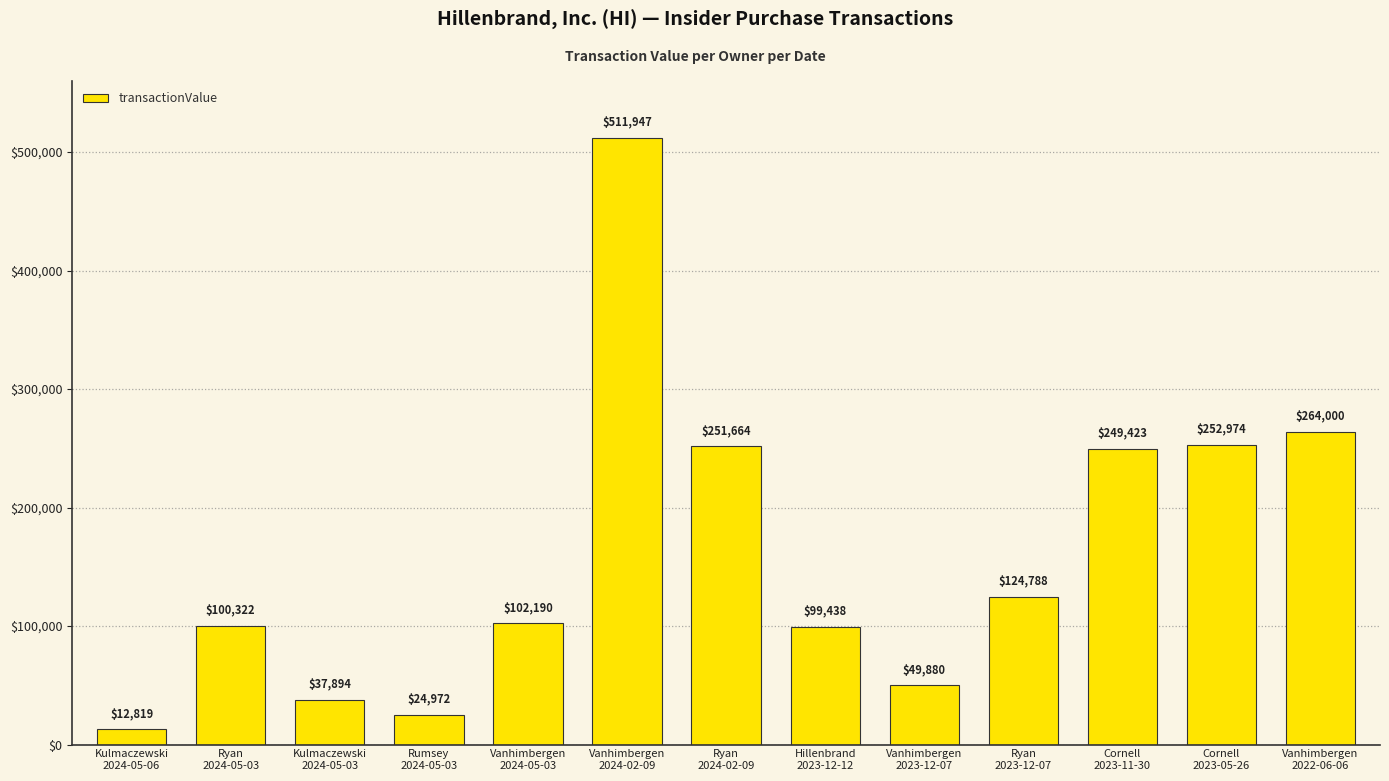

Which label corresponds to the largest value in the chart?

Vanhimbergen
2024-02-09